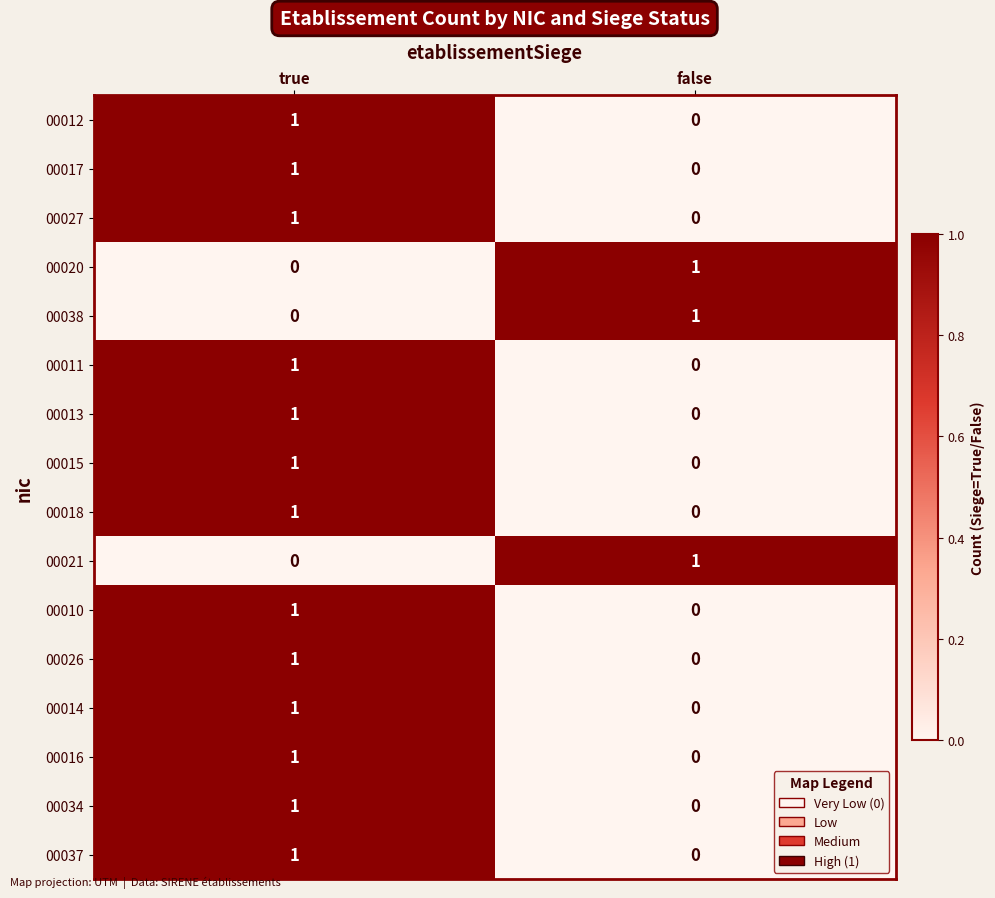

The 00011 series shows 1 at true. True or false?

True